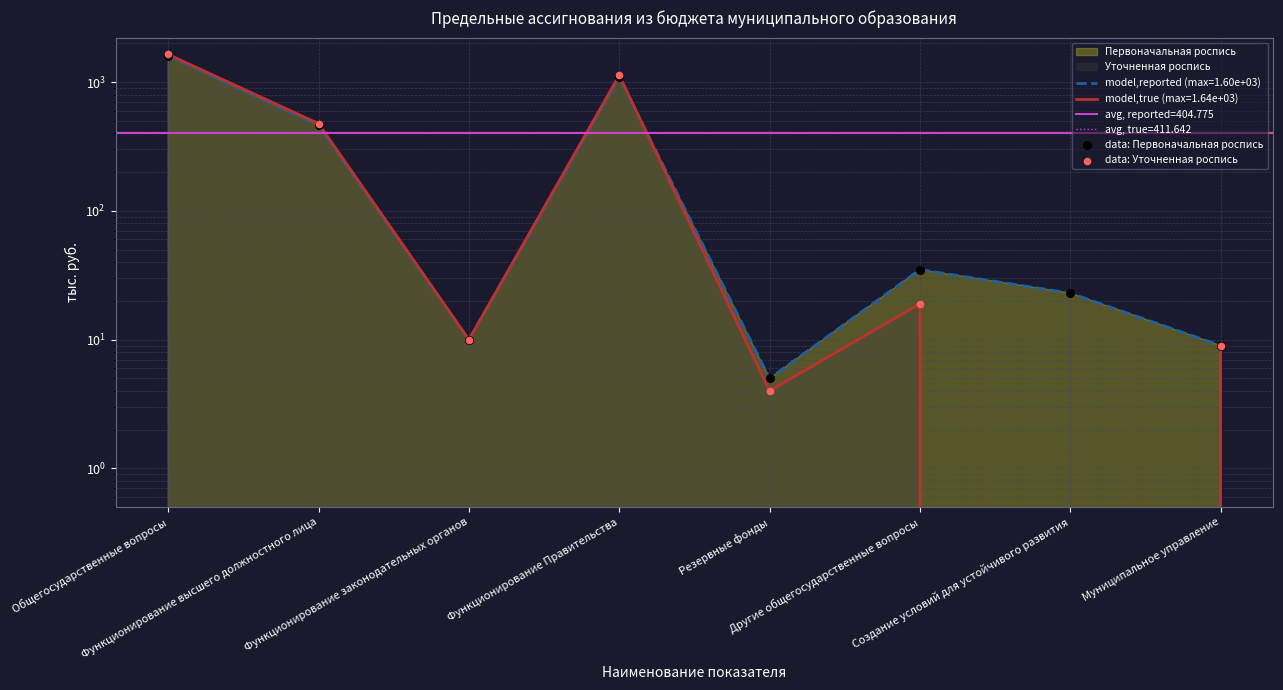

Which series contains the highest Y value?

data: Уточненная роспись